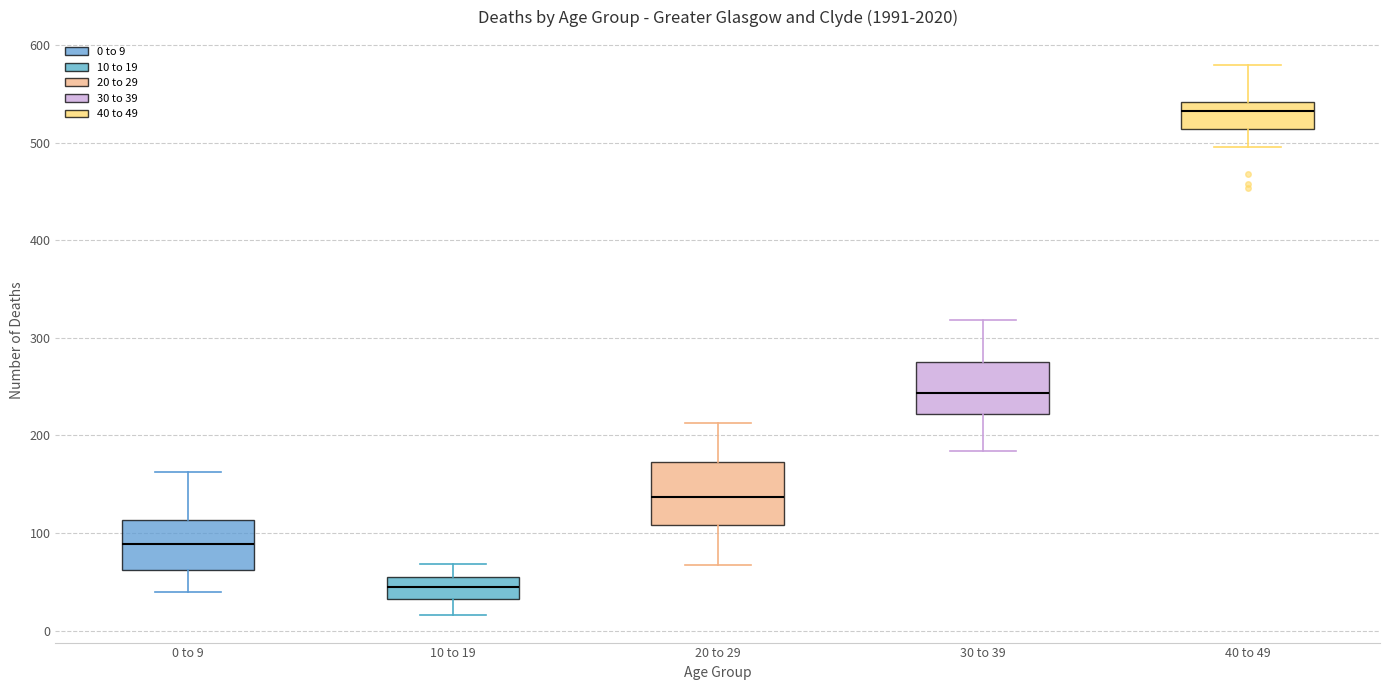

Reading left to right, transcribe this box plot: for each box, give where its median line is, the range the box spans, and where its two whiskers end, as read against the y-axis. The values are not printed on the chart, so give them approximately, as read against the axis.

0 to 9: median 90, box 60 to 110, whiskers 40 to 160
10 to 19: median 40, box 30 to 50, whiskers 20 to 70
20 to 29: median 140, box 110 to 170, whiskers 70 to 210
30 to 39: median 240, box 220 to 280, whiskers 180 to 320
40 to 49: median 530, box 510 to 540, whiskers 500 to 580